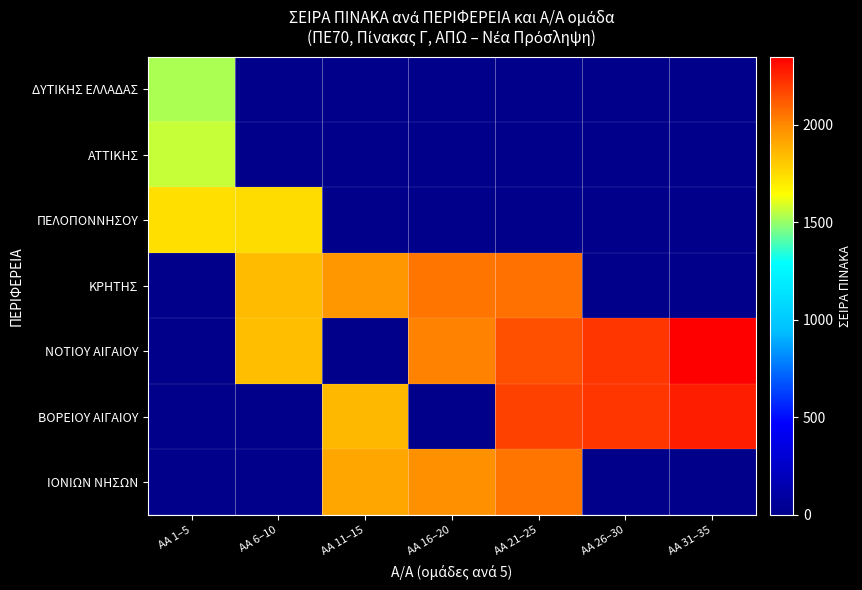

Reading right to left, list all the values displayed in this chart.

ΔΥΤΙΚΗΣ ΕΛΛΑΔΑΣ: ΑΑ 31–35=0	ΑΑ 26–30=0	ΑΑ 21–25=0	ΑΑ 16–20=0	ΑΑ 11–15=0	ΑΑ 6–10=0	ΑΑ 1–5=1531
ΑΤΤΙΚΗΣ: ΑΑ 31–35=0	ΑΑ 26–30=0	ΑΑ 21–25=0	ΑΑ 16–20=0	ΑΑ 11–15=0	ΑΑ 6–10=0	ΑΑ 1–5=1565
ΠΕΛΟΠΟΝΝΗΣΟΥ: ΑΑ 31–35=0	ΑΑ 26–30=0	ΑΑ 21–25=0	ΑΑ 16–20=0	ΑΑ 11–15=0	ΑΑ 6–10=1745	ΑΑ 1–5=1736
ΚΡΗΤΗΣ: ΑΑ 31–35=0	ΑΑ 26–30=0	ΑΑ 21–25=2059	ΑΑ 16–20=2051	ΑΑ 11–15=1962	ΑΑ 6–10=1849	ΑΑ 1–5=0
ΝΟΤΙΟΥ ΑΙΓΑΙΟΥ: ΑΑ 31–35=2349	ΑΑ 26–30=2207	ΑΑ 21–25=2141	ΑΑ 16–20=2010	ΑΑ 11–15=0	ΑΑ 6–10=1843	ΑΑ 1–5=0
ΒΟΡΕΙΟΥ ΑΙΓΑΙΟΥ: ΑΑ 31–35=2275	ΑΑ 26–30=2205	ΑΑ 21–25=2180	ΑΑ 16–20=0	ΑΑ 11–15=1858	ΑΑ 6–10=0	ΑΑ 1–5=0
ΙΟΝΙΩΝ ΝΗΣΩΝ: ΑΑ 31–35=0	ΑΑ 26–30=0	ΑΑ 21–25=2055	ΑΑ 16–20=1977	ΑΑ 11–15=1909	ΑΑ 6–10=0	ΑΑ 1–5=0